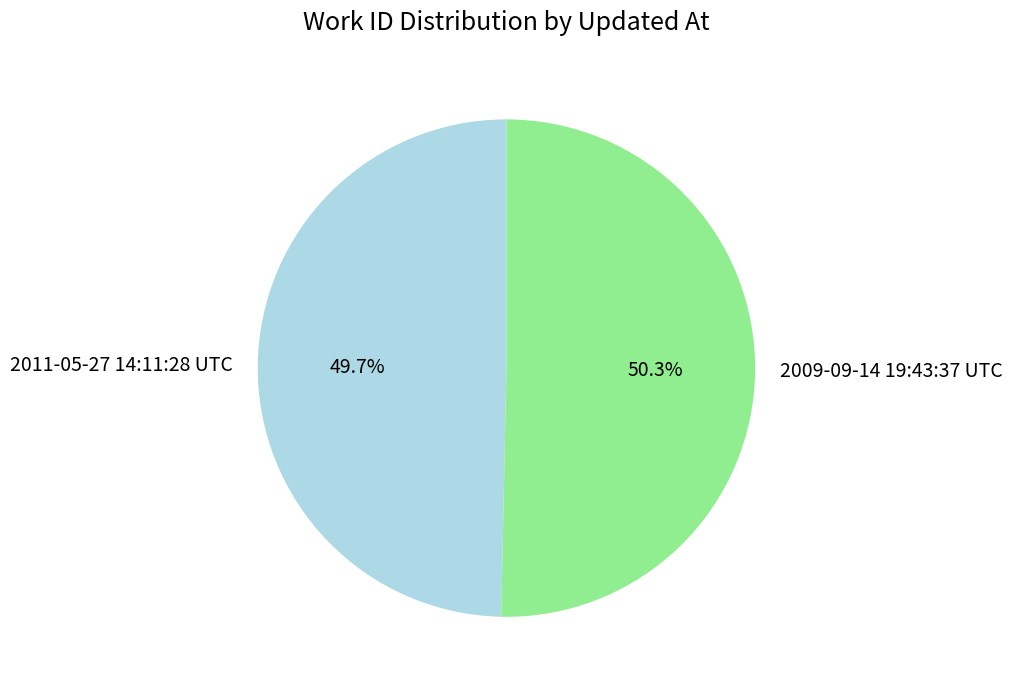

True or false: 2011-05-27 14:11:28 UTC accounts for 50% of the total.

True